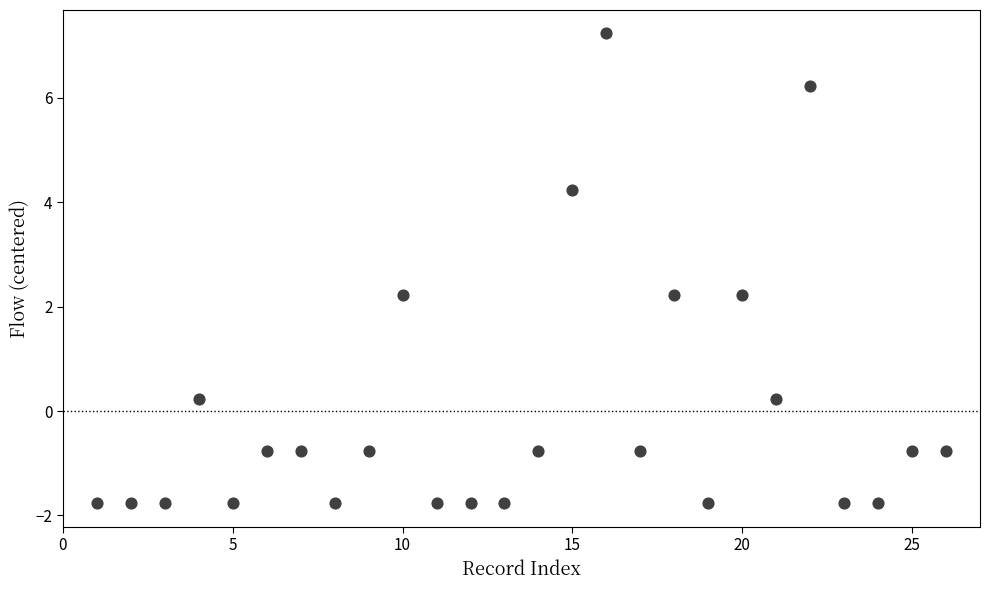

What is the range of Y values (max minus min)?

9.0